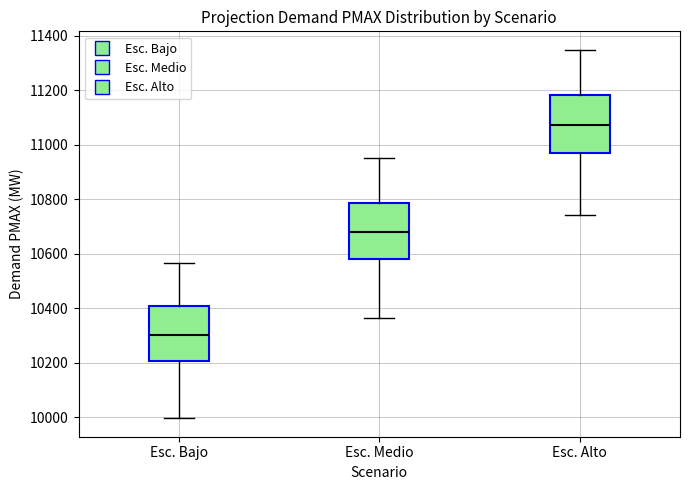

Reading left to right, read every box against the y-axis: the position of its median line, the range the box covers, and the ends of its whiskers. The values are not printed on the chart, so give them approximately, as read against the axis.

Esc. Bajo: median 10300, box 10200 to 10400, whiskers 10000 to 10560
Esc. Medio: median 10680, box 10580 to 10780, whiskers 10360 to 10940
Esc. Alto: median 11080, box 10960 to 11180, whiskers 10740 to 11340